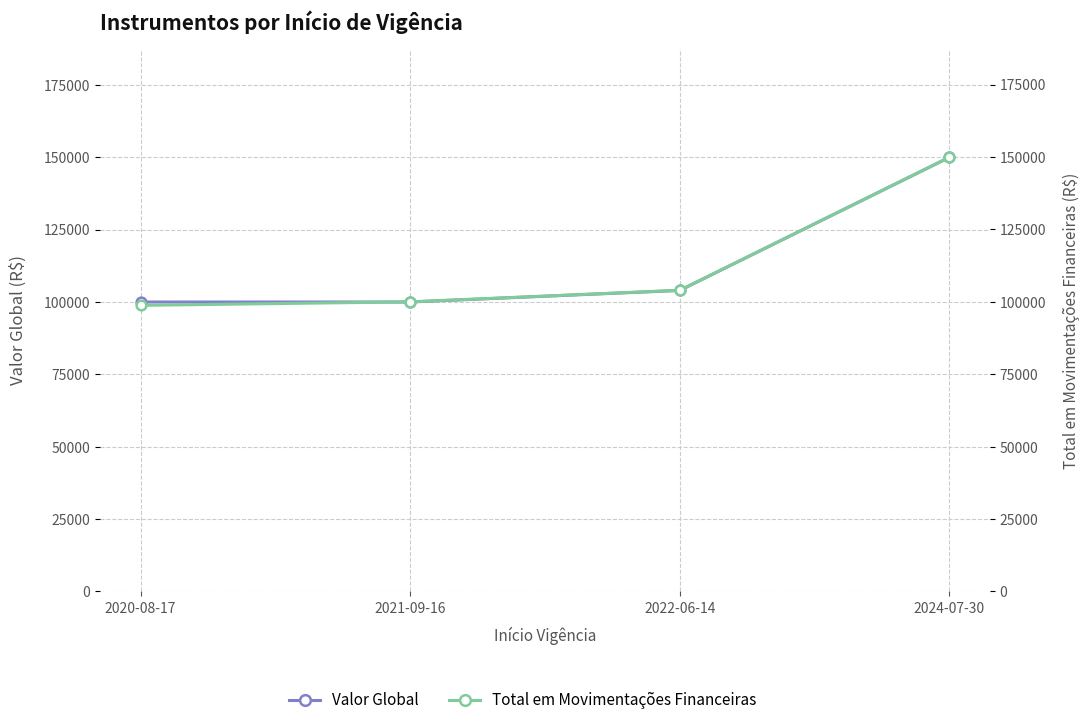

At how many categories does at least one series exceed 132310?

1